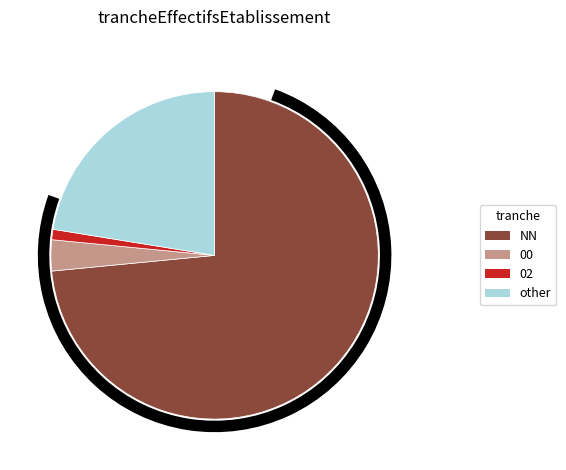

Is there a majority slice in this chart?

Yes